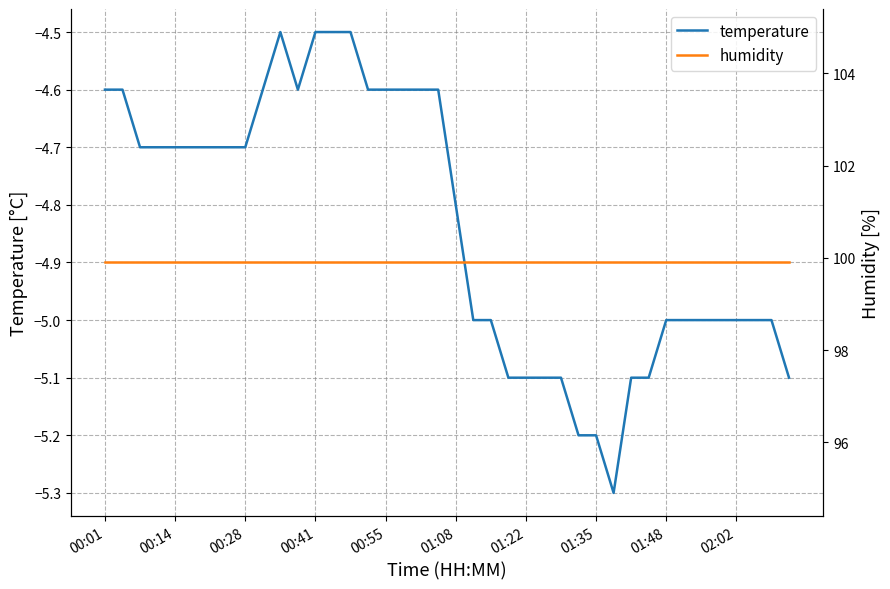

True or false: temperature has more than 1 points higher than both neighbors.

False